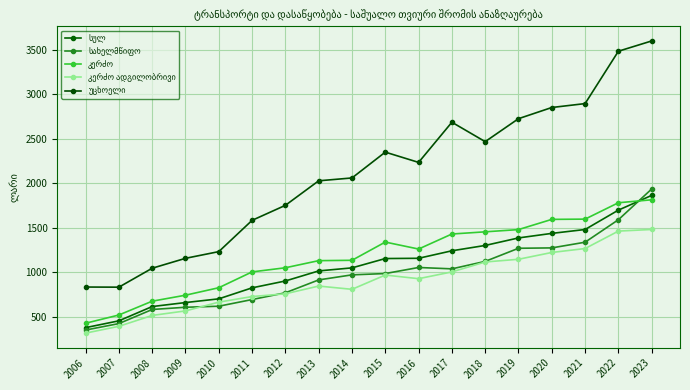

What is the value of the სახელმწიფო point at the 17th from the left?

1589.1